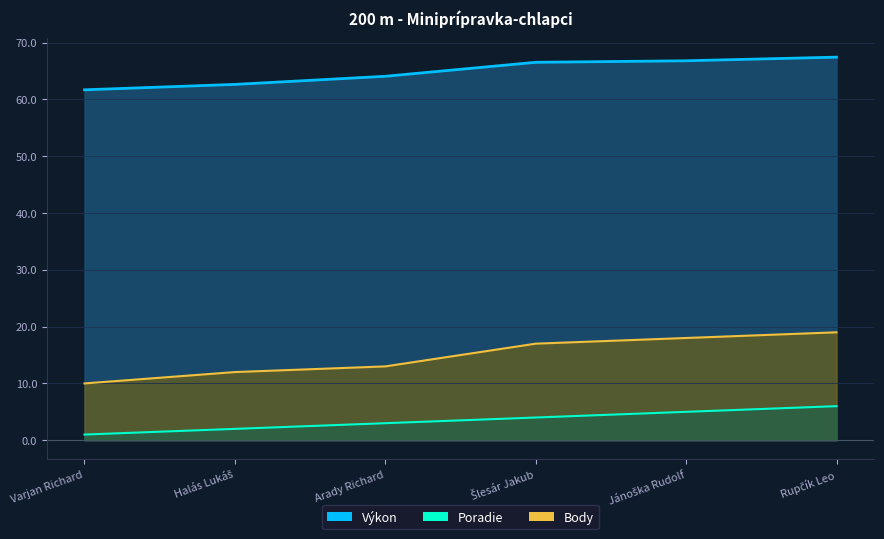

Where is Poradie nearest to the value 3?

Arady Richard